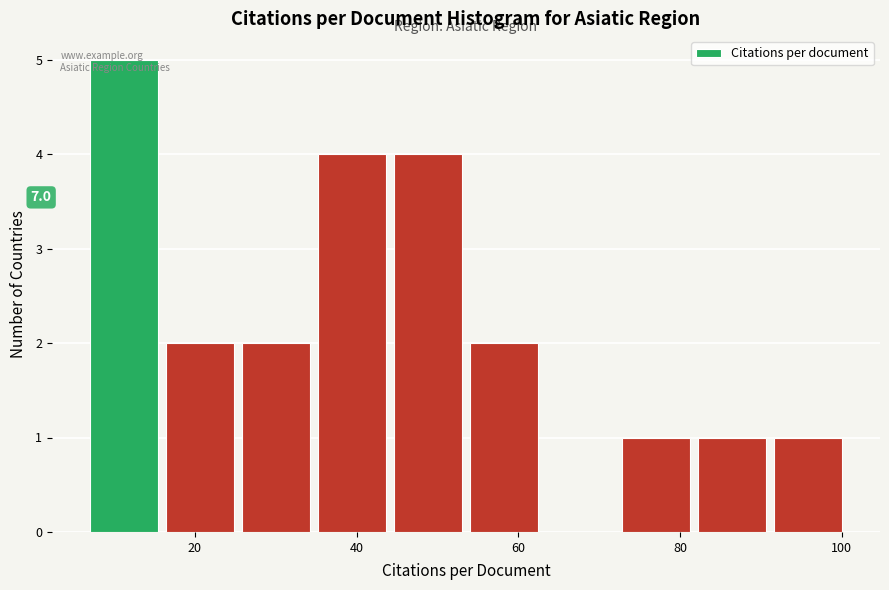

Which range on the x-axis has the tallest bar?

7.0 to 16.4